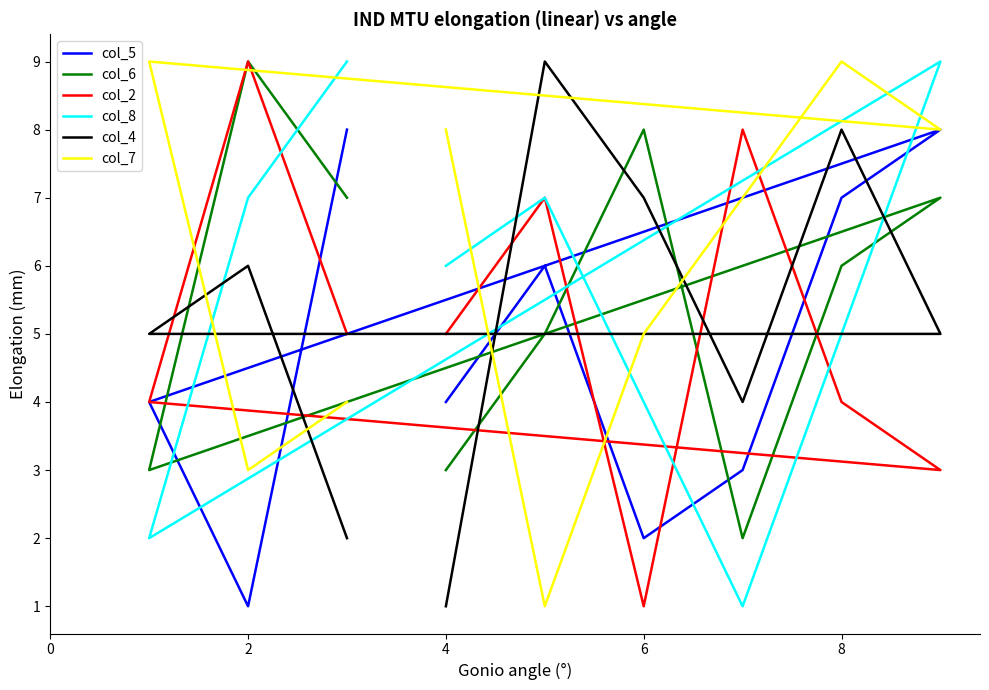

Rank the series by their maximum value, from lowest to highest.

col_5, col_6, col_2, col_8, col_4, col_7